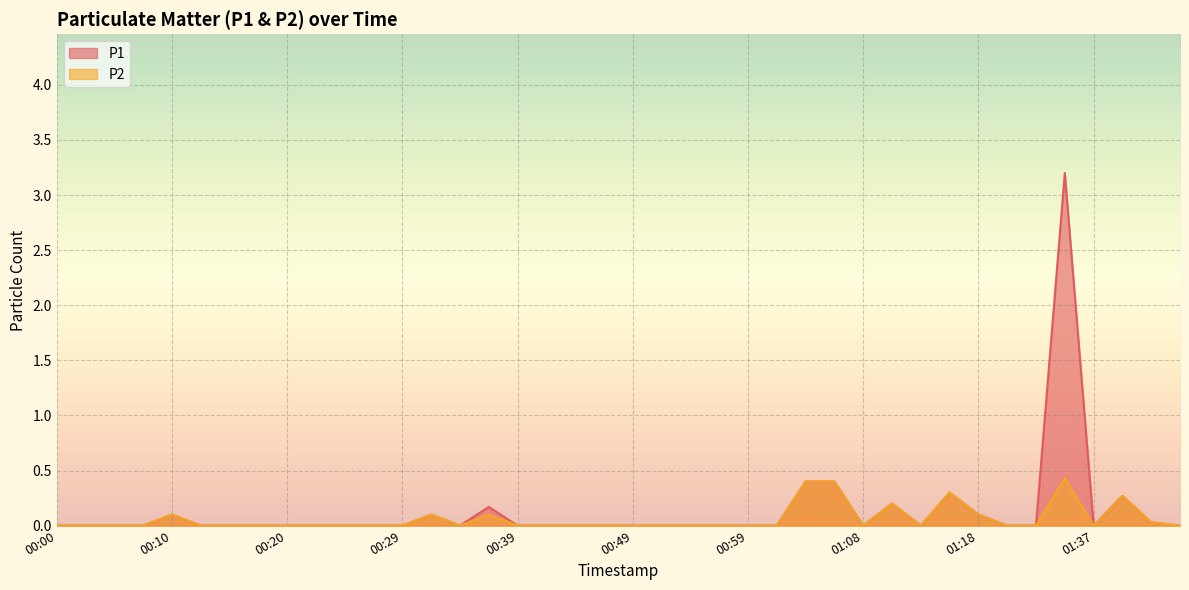

Where is P1 nearest to the value 1?

01:04